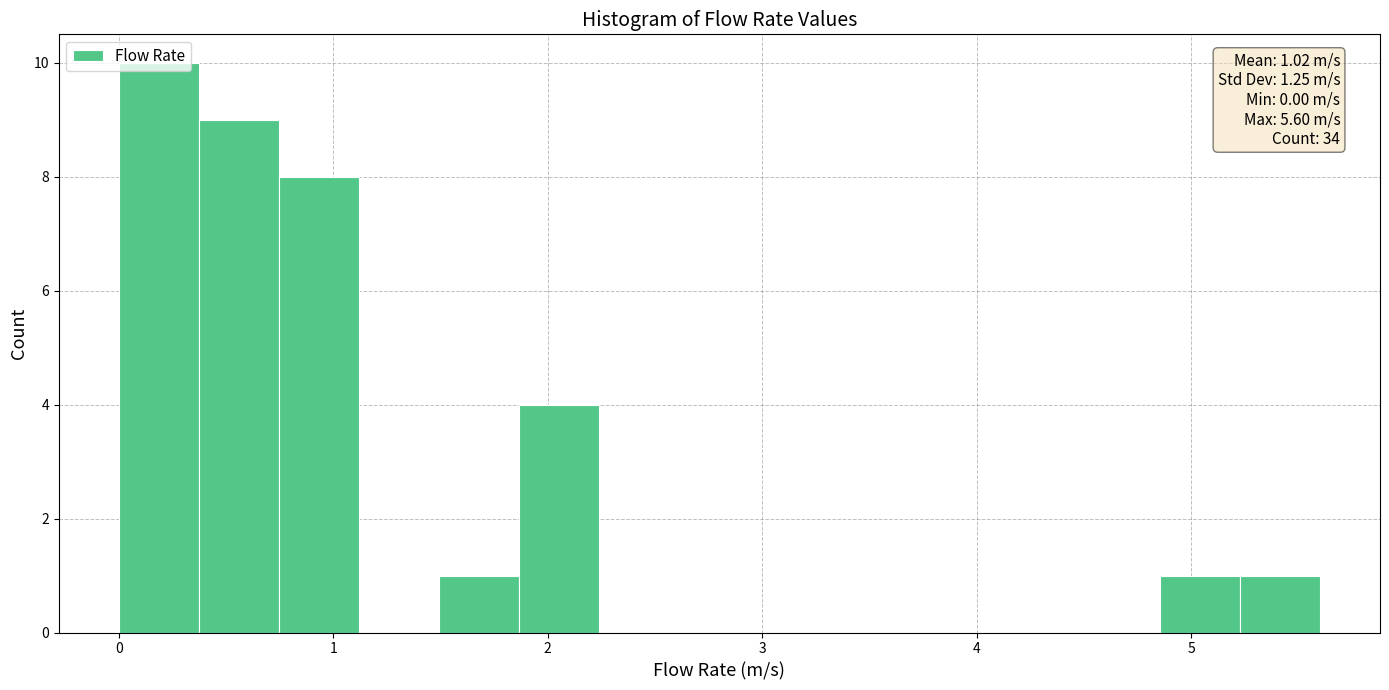

Around what value on the x-axis is the tallest bar? Give the approximate position of its centre, as read against the axis.

0.2